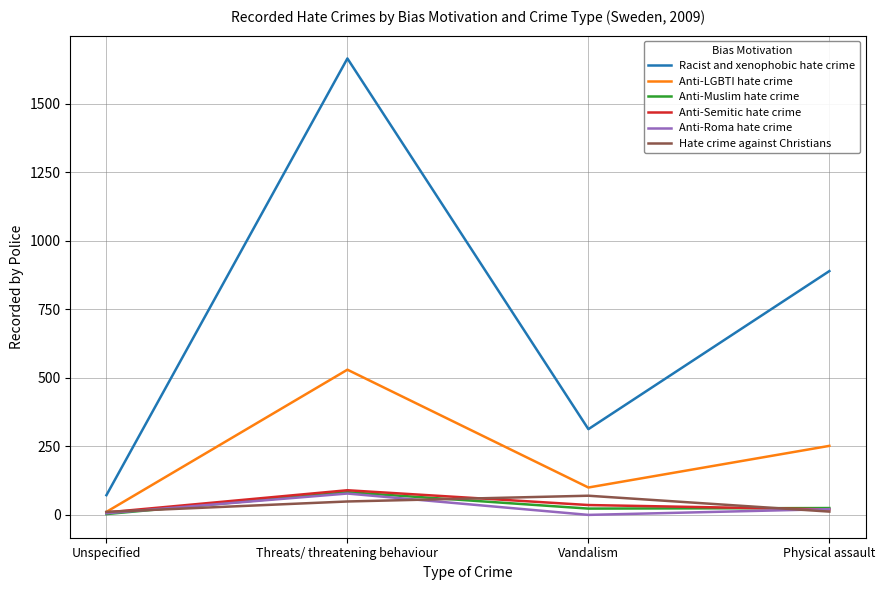

At which label does Racist and xenophobic hate crime reach its minimum?

Unspecified